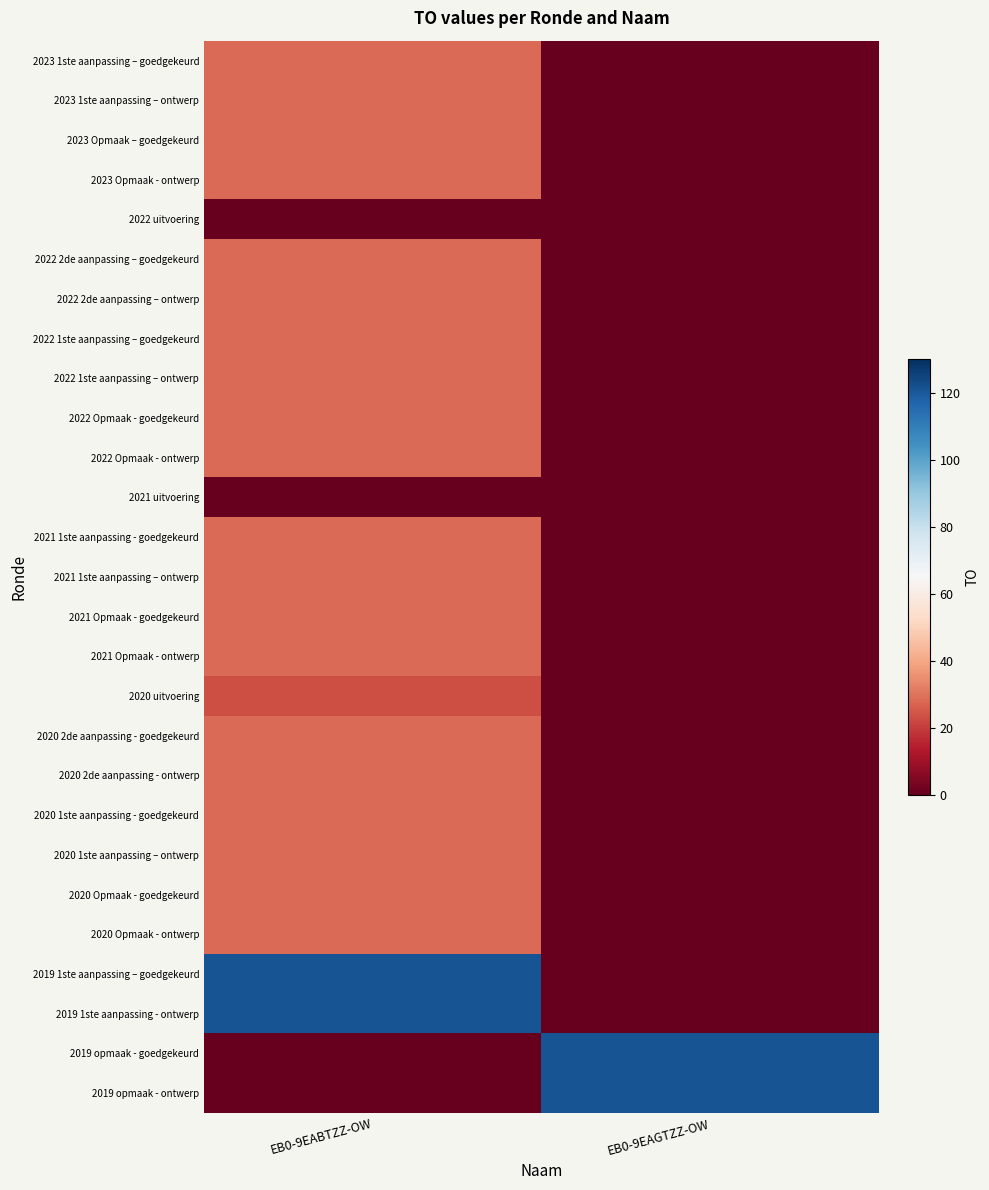

Which series changed the most between EB0-9EABTZZ-OW and EB0-9EAGTZZ-OW?

2019 1ste aanpassing – goedgekeurd